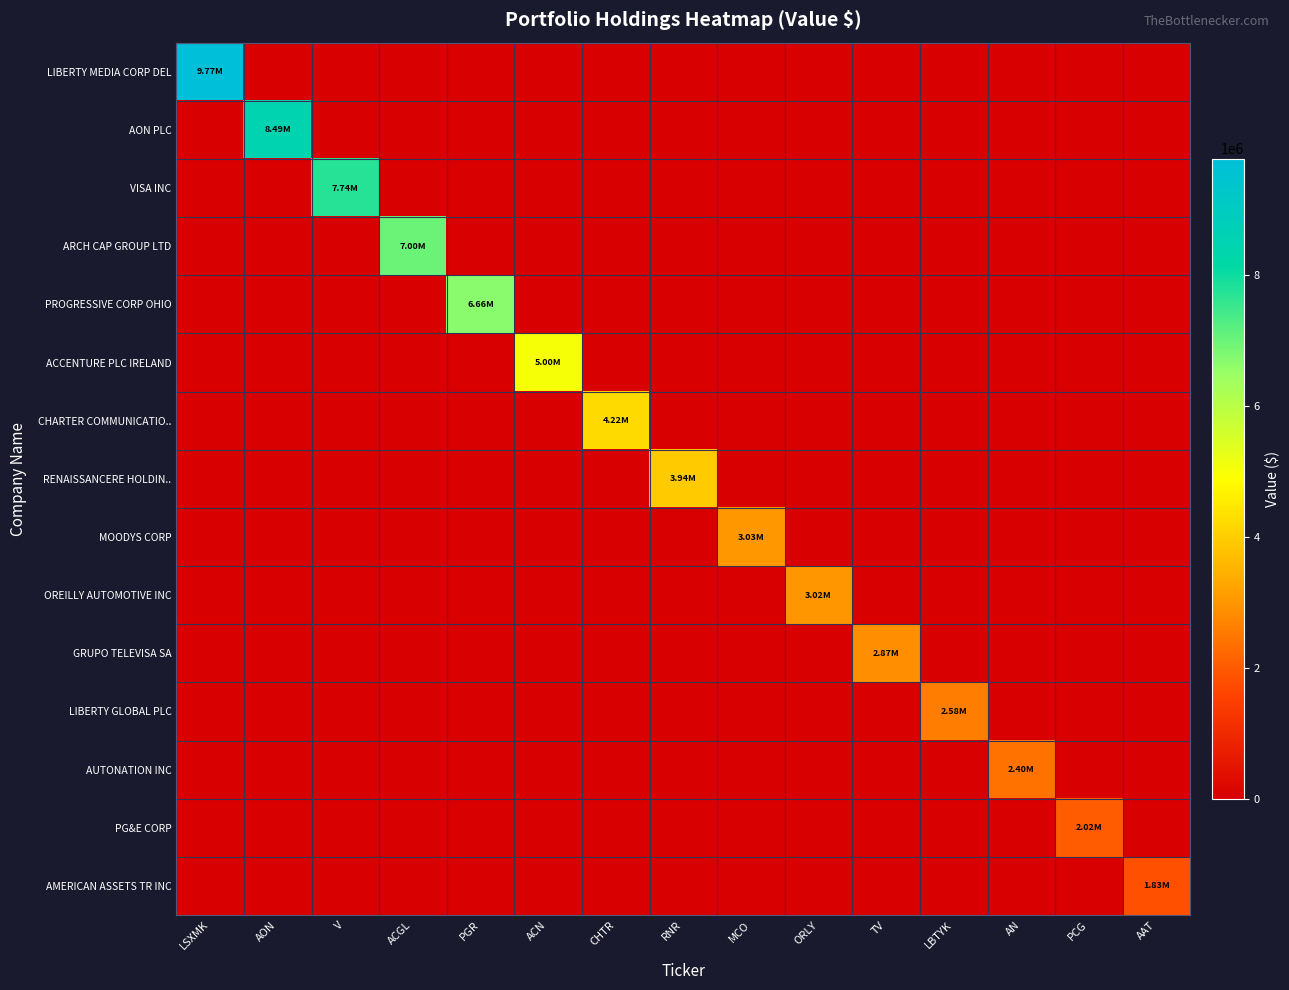

How many distinct data groups are displayed?

15